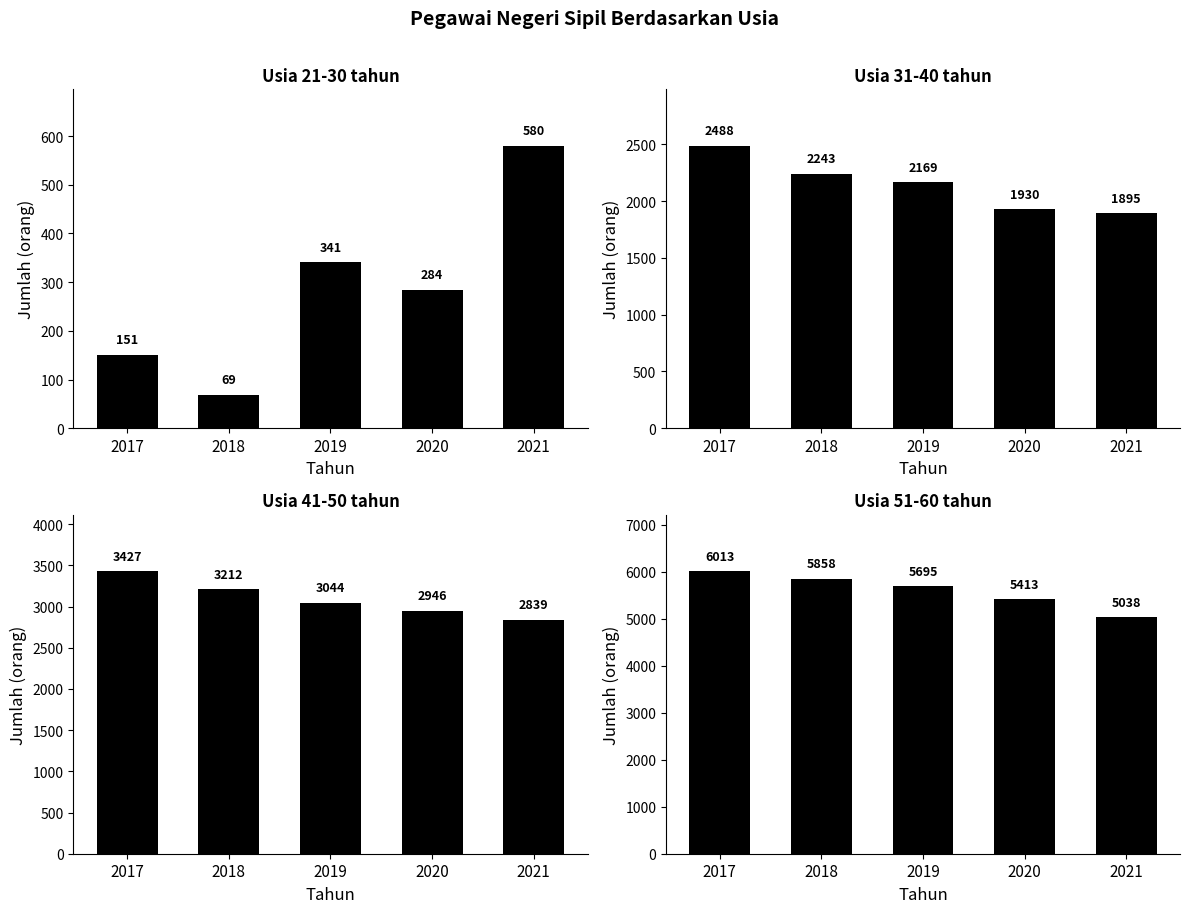

What is the maximum value shown in the chart?

6013